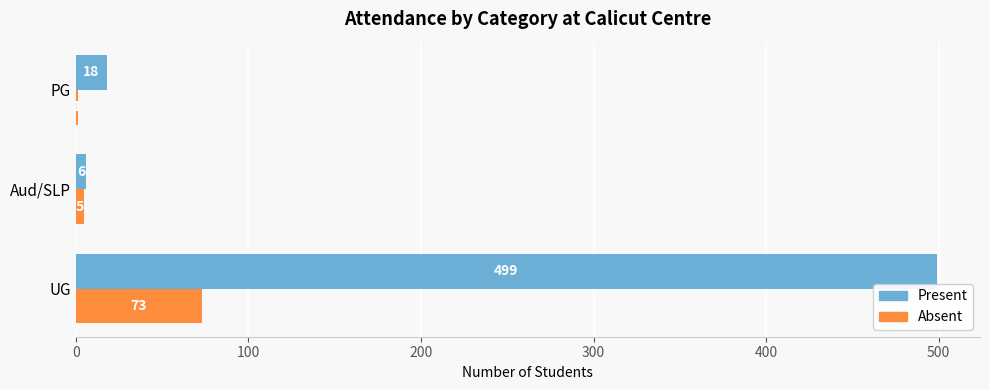

True or false: Present has a value of 110 at UG.

False